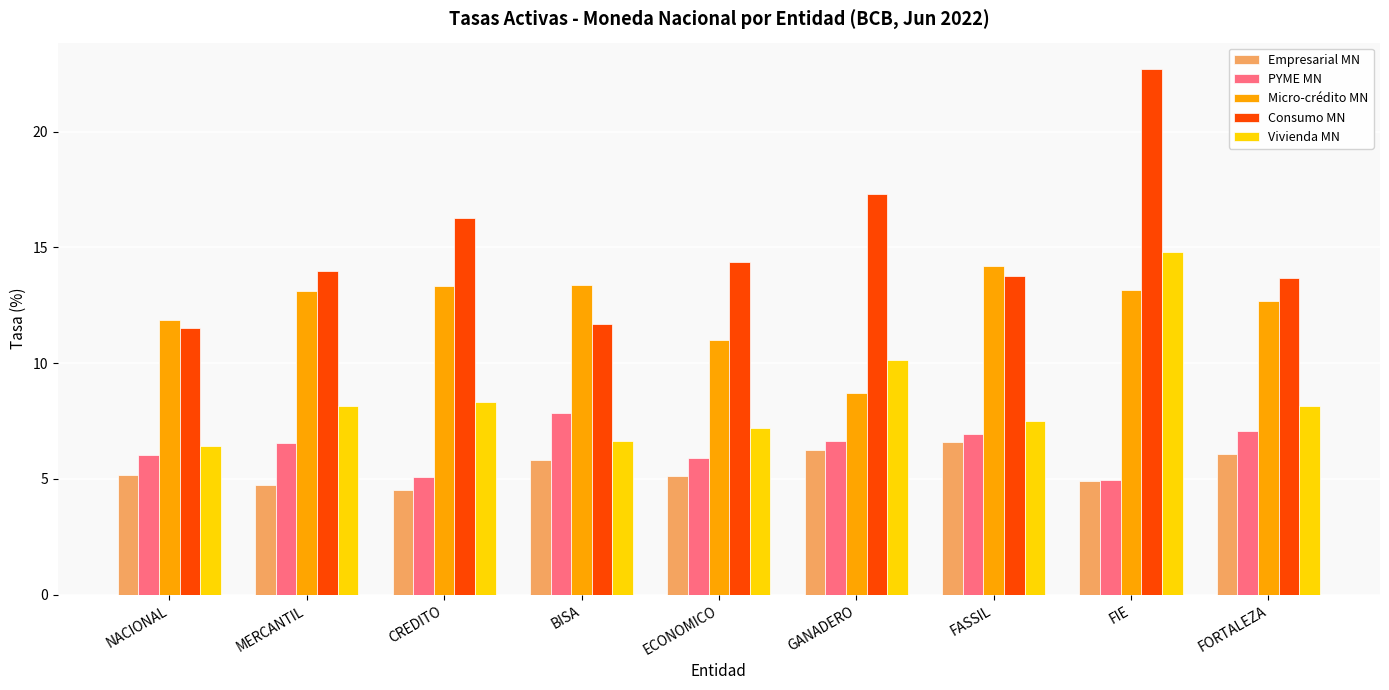

What is the total value across all series at MERCANTIL?

46.6